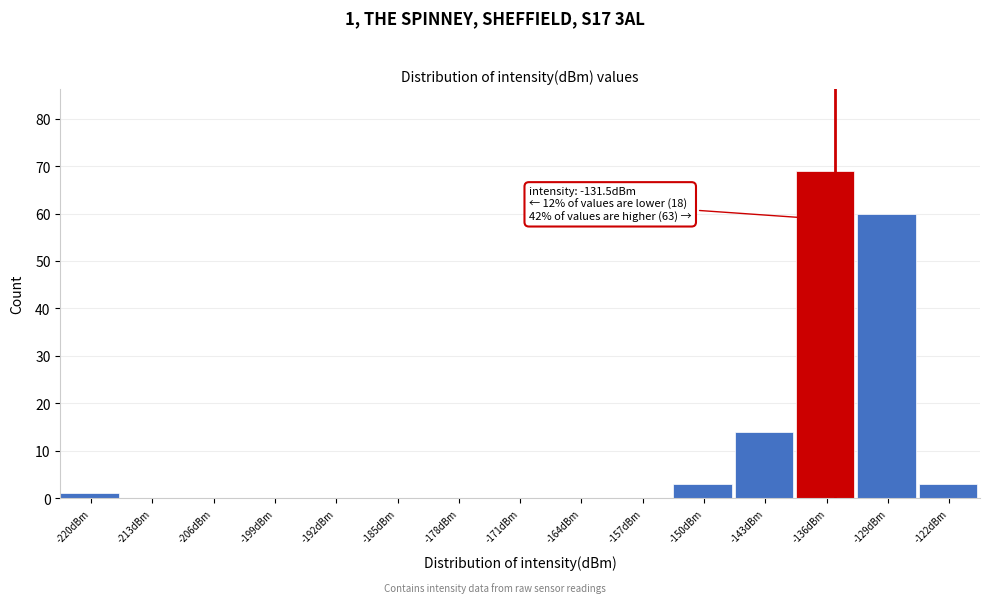

Reading right to left, transcribe all the data shown in this chart.

-122dBm=3	-129dBm=60	-136dBm=69	-143dBm=14	-150dBm=3	-157dBm=0	-164dBm=0	-171dBm=0	-178dBm=0	-185dBm=0	-192dBm=0	-199dBm=0	-206dBm=0	-213dBm=0	-220dBm=1